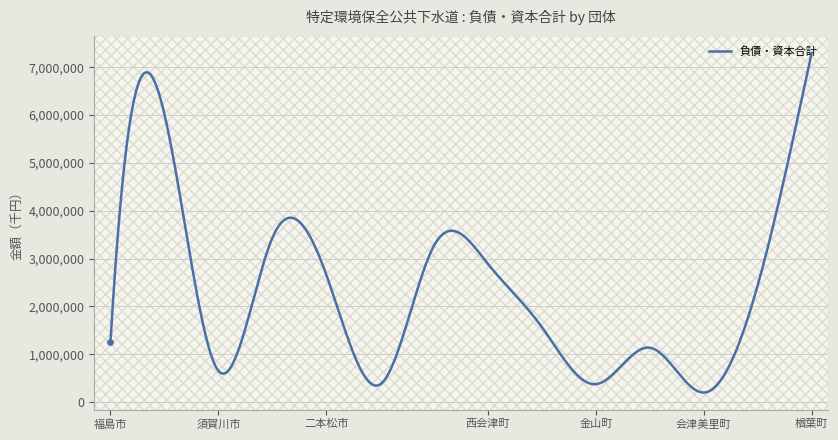

What is the difference between the maximum and minimum values?

7103944.0